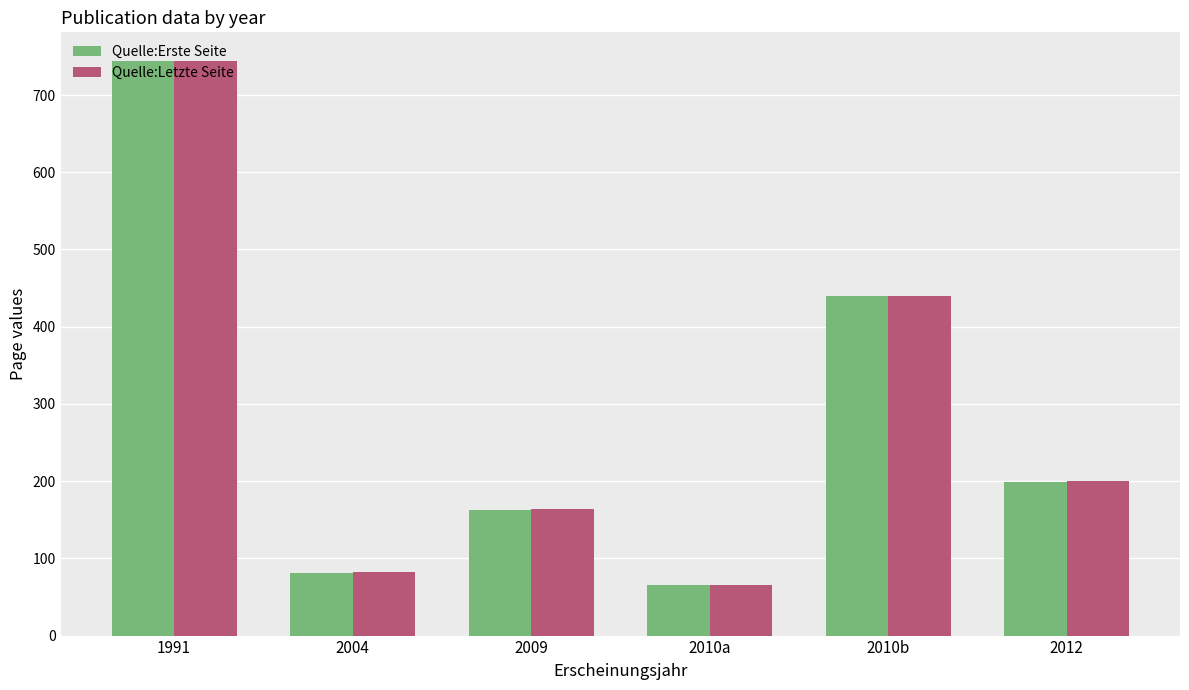

Where does the Quelle:Erste Seite series first go above 199?

1991